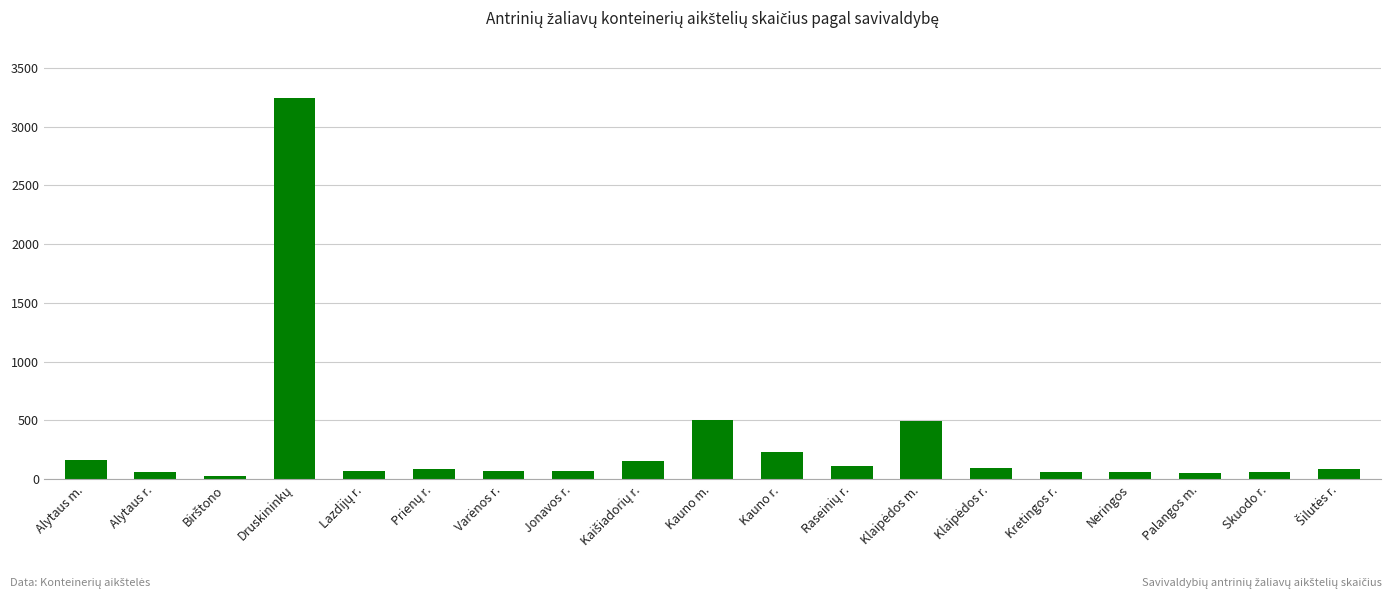

What is the sum of all values?

5693